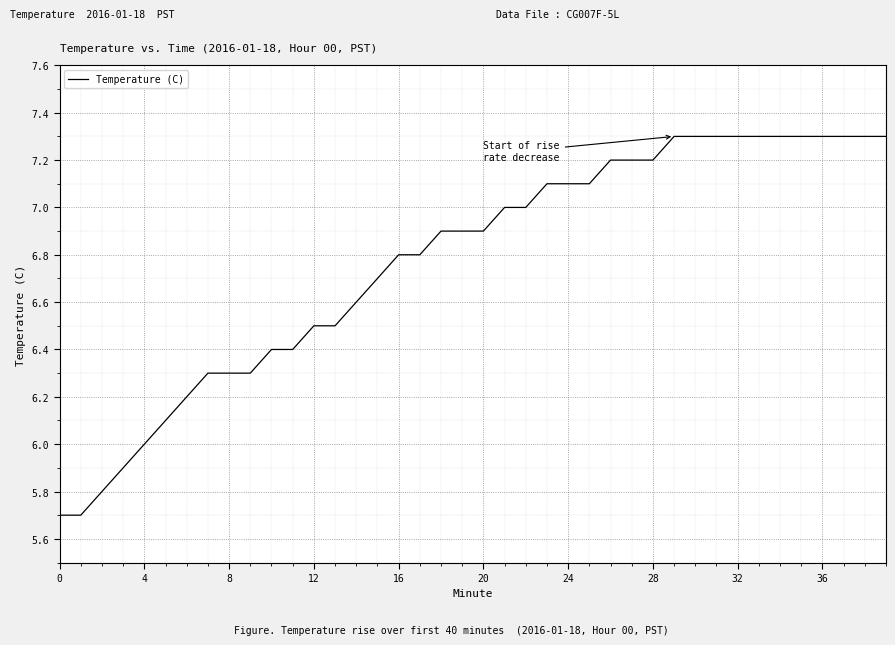

What is the smallest value displayed?

5.7